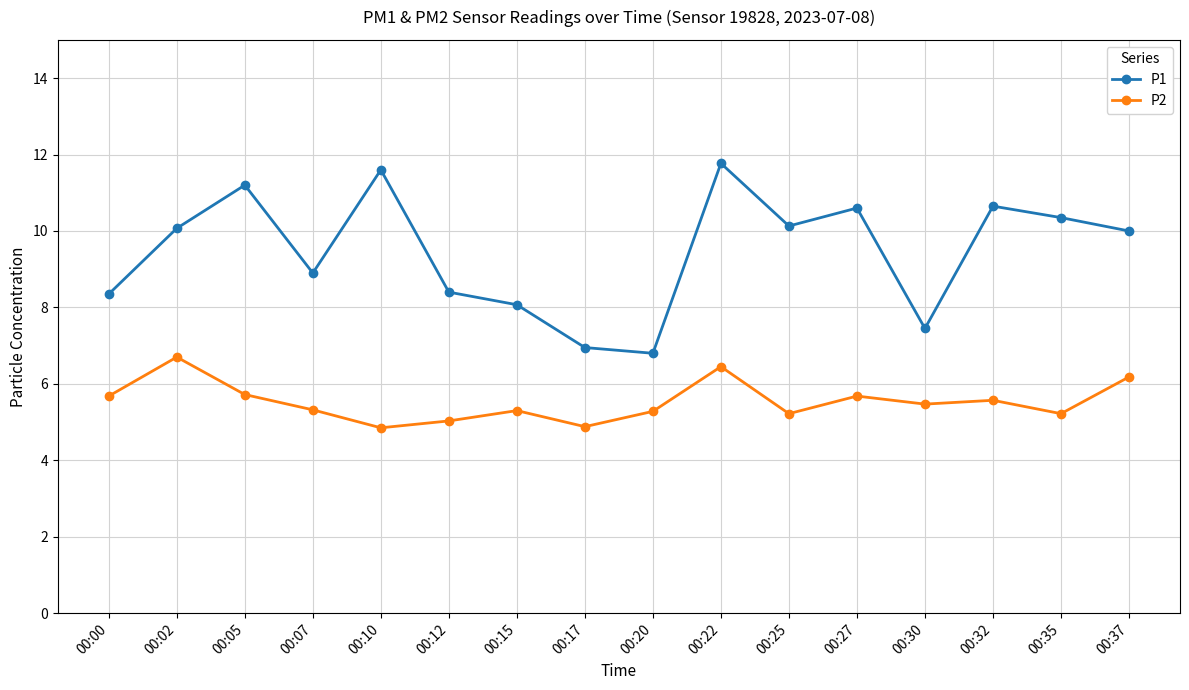

How many lines are shown in the chart?

2